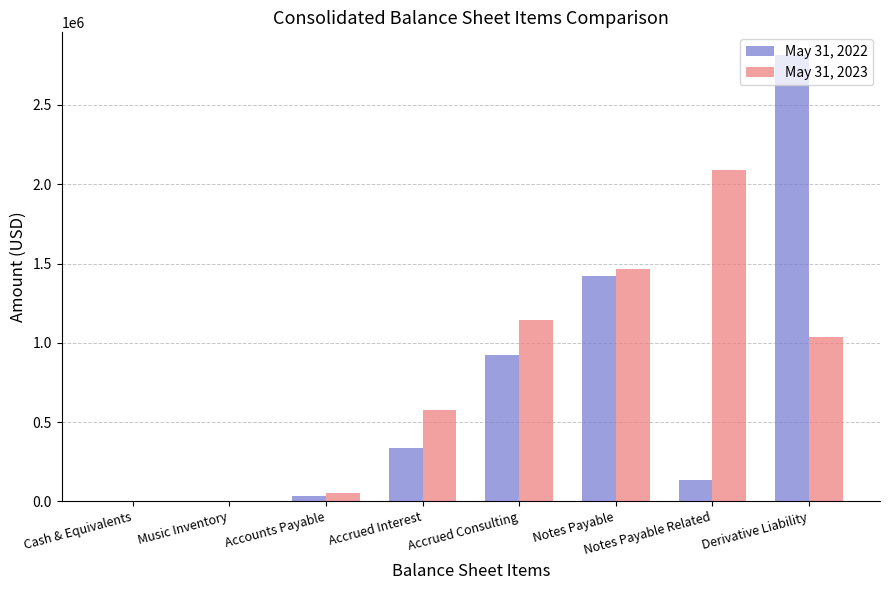

Is the value of May 31, 2022 at Derivative Liability greater than the value of May 31, 2023 at Notes Payable?

Yes